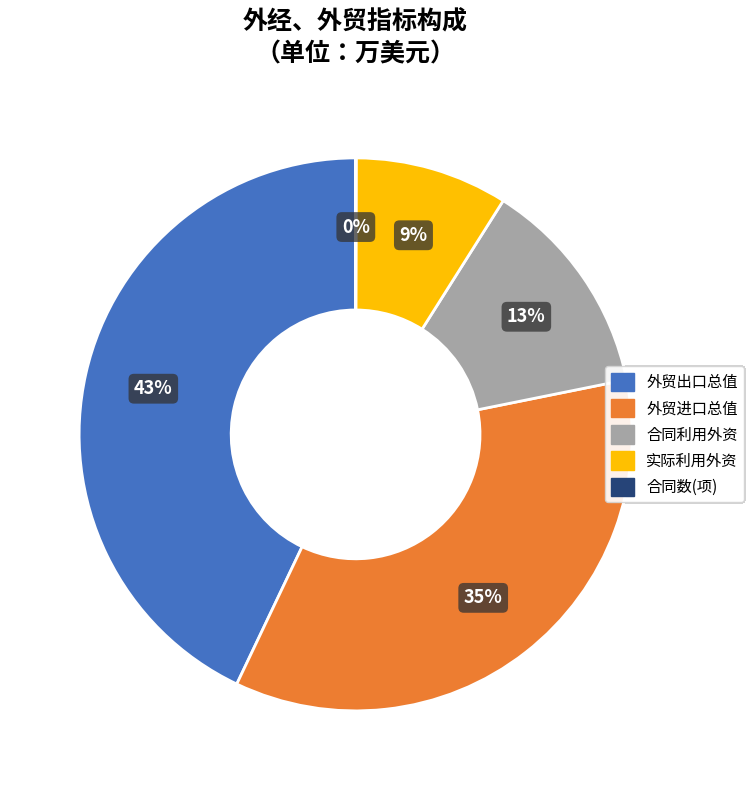

The 外贸出口总值 slice represents 55% of the pie. True or false?

False